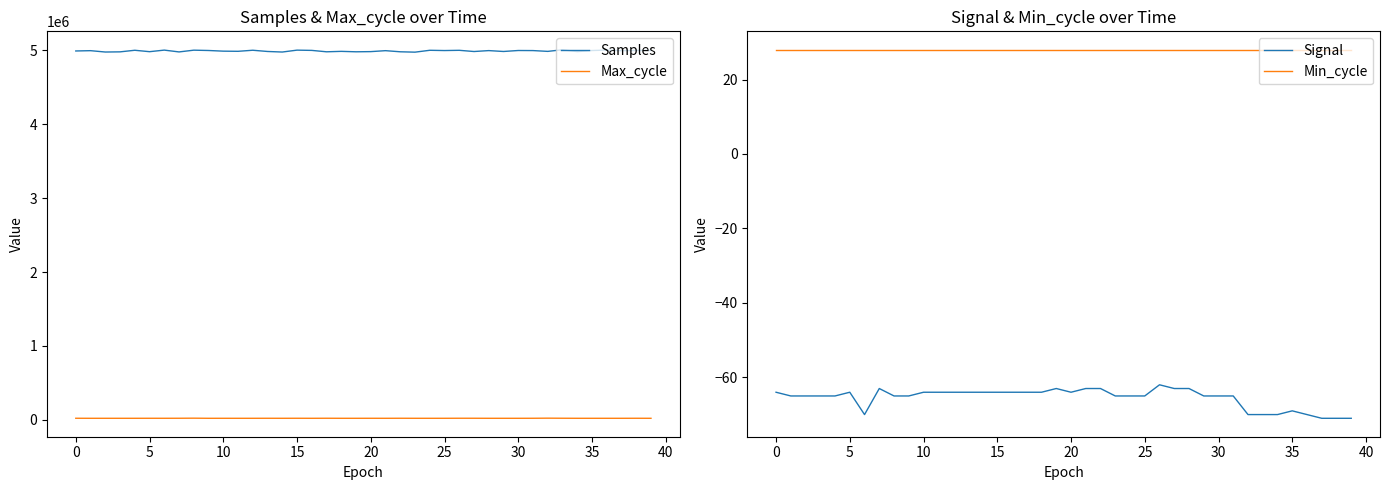

At which category is the sum across all series the highest?

33